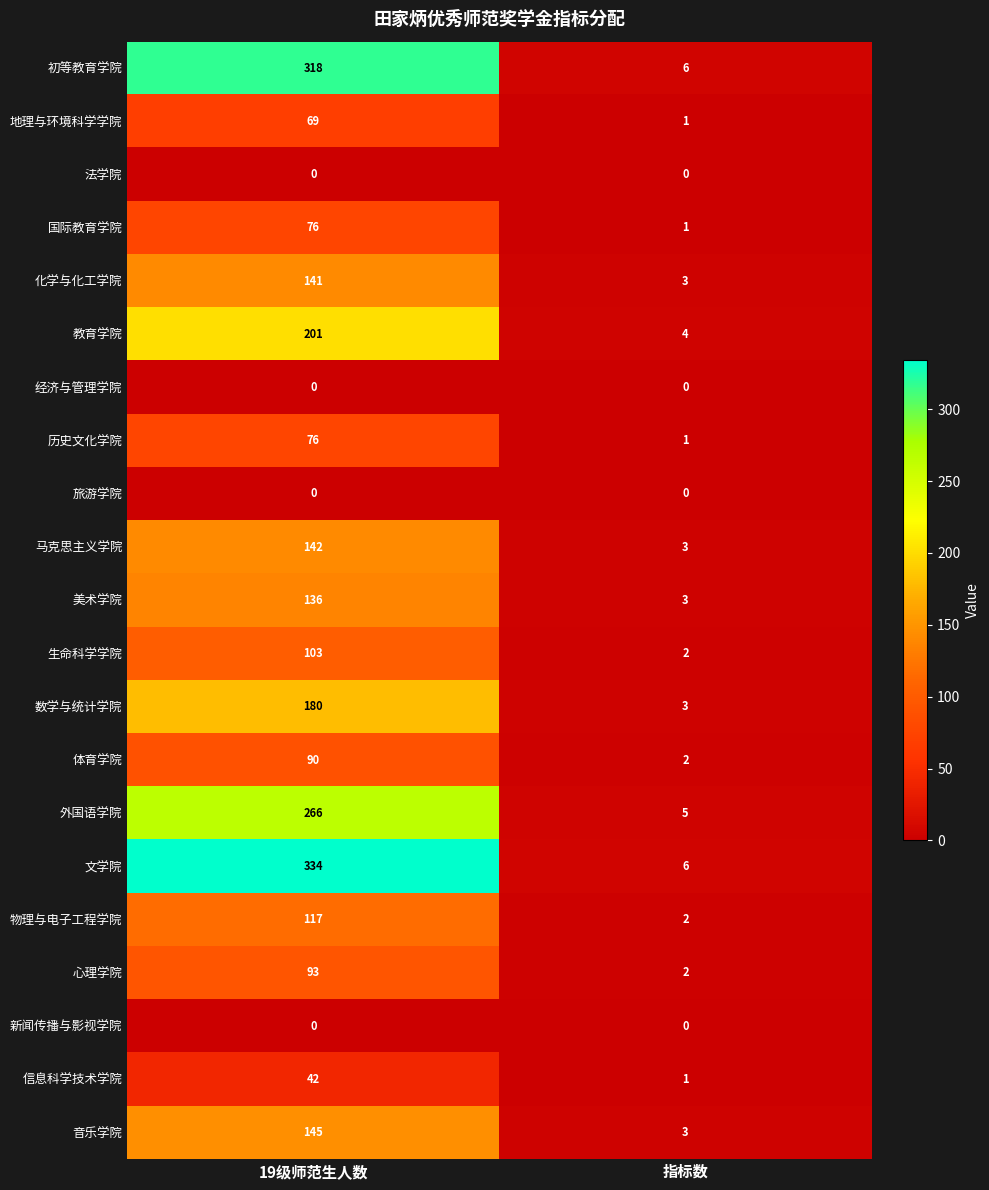

Is the value of 历史文化学院 at 19级师范生人数 greater than the value of 信息科学技术学院 at 19级师范生人数?

Yes